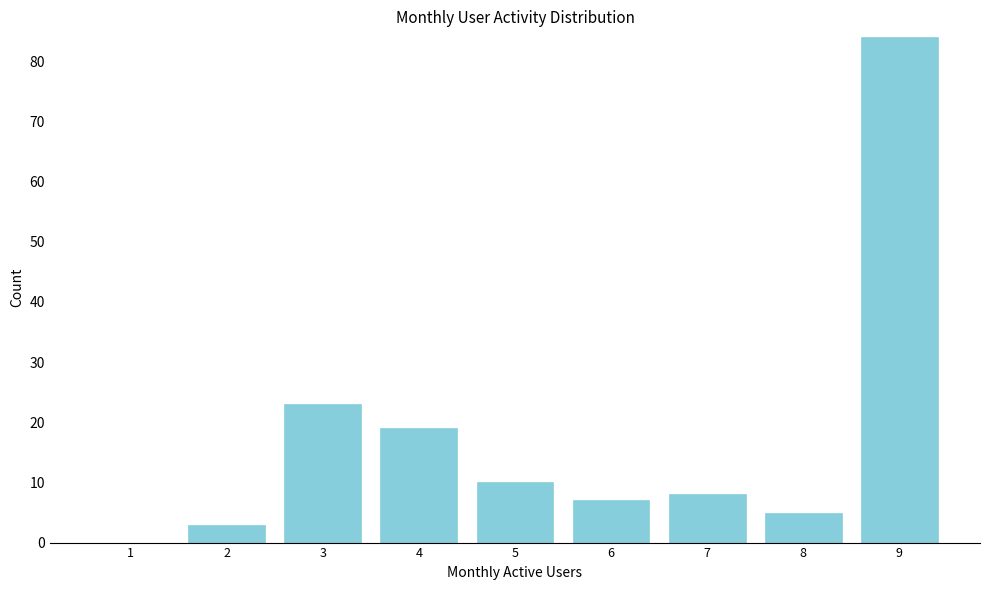

Reading left to right, transcribe all the data shown in this chart.

1=0	2=3	3=23	4=19	5=10	6=7	7=8	8=5	9=84